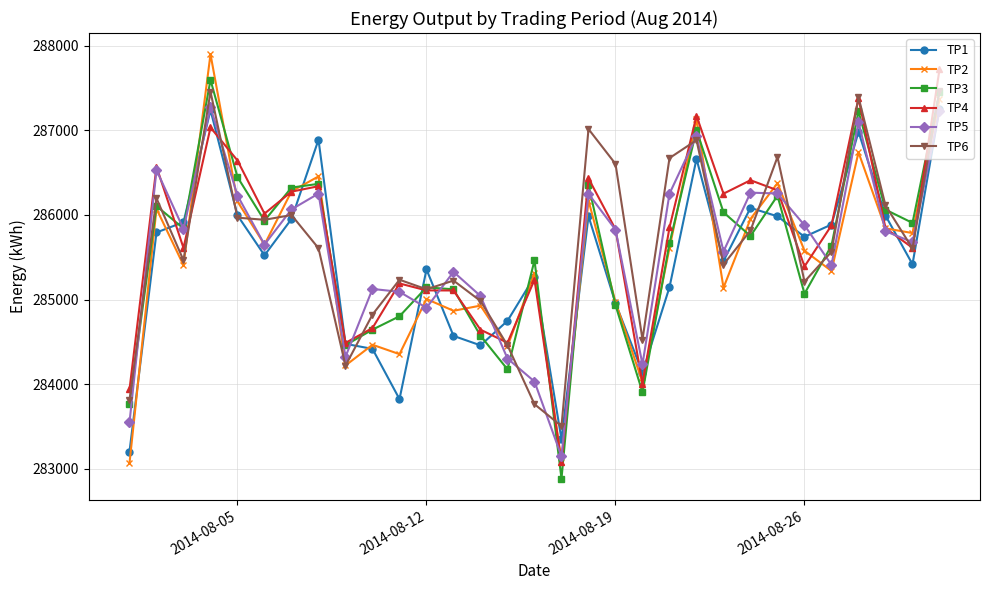

What is the value of the TP4 point at the 21st from the left?

285852